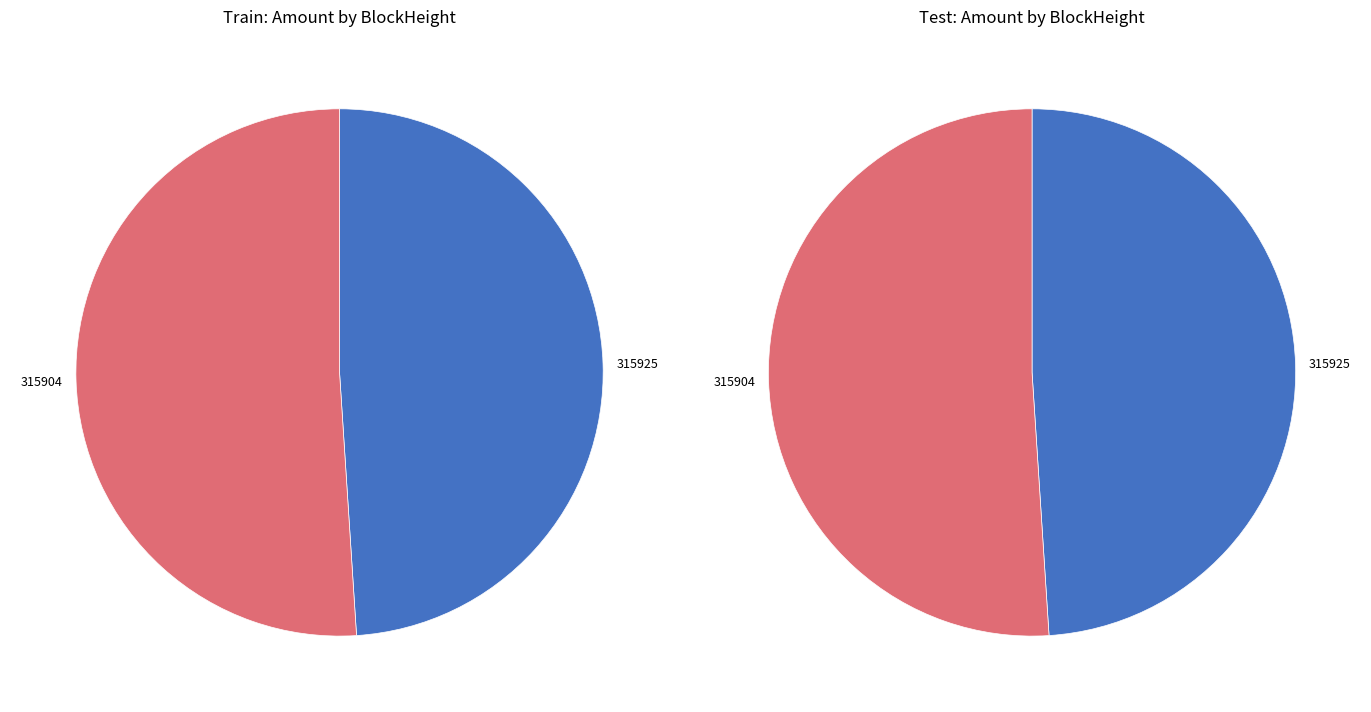

To the nearest percent, what is the average slice percentage?

50%